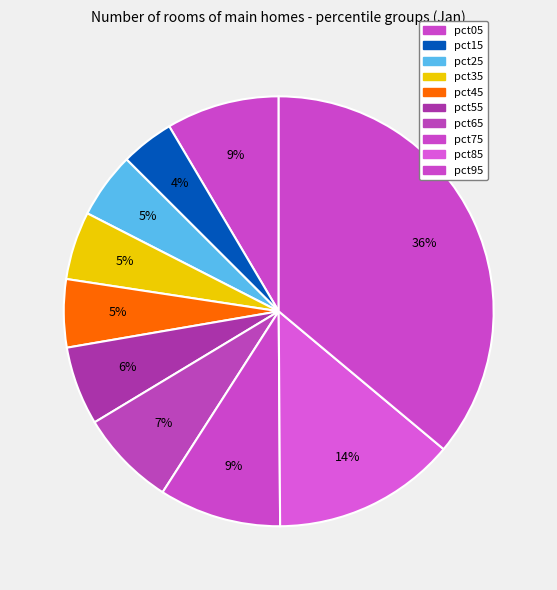

Count the number of slices in the pie.

10